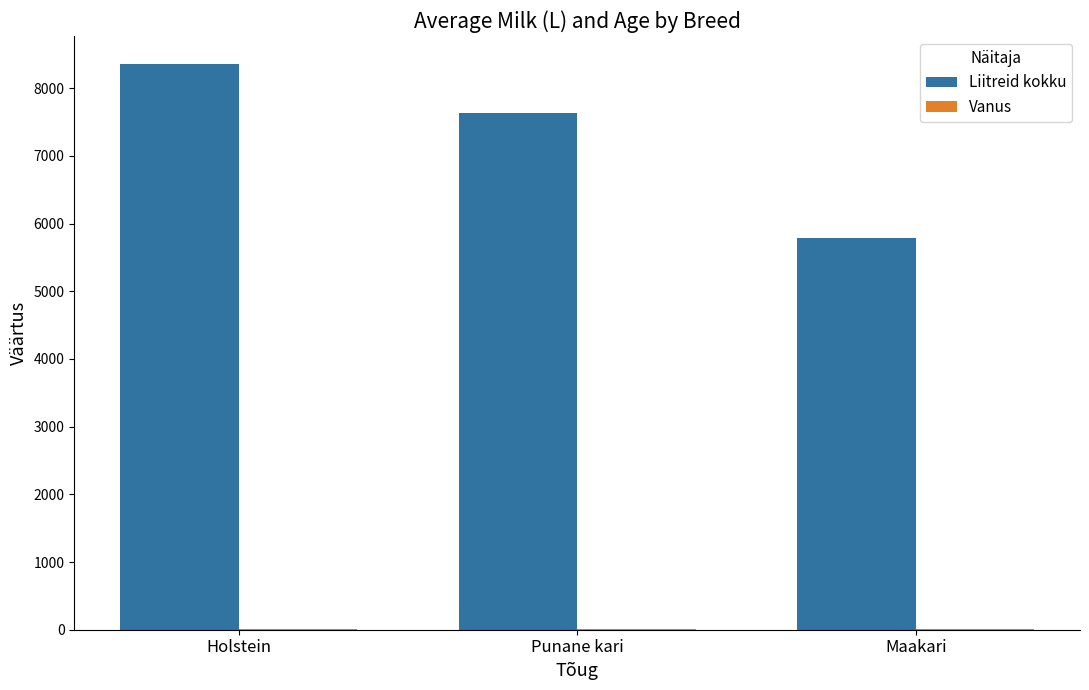

At which label does Liitreid kokku reach its peak?

Holstein